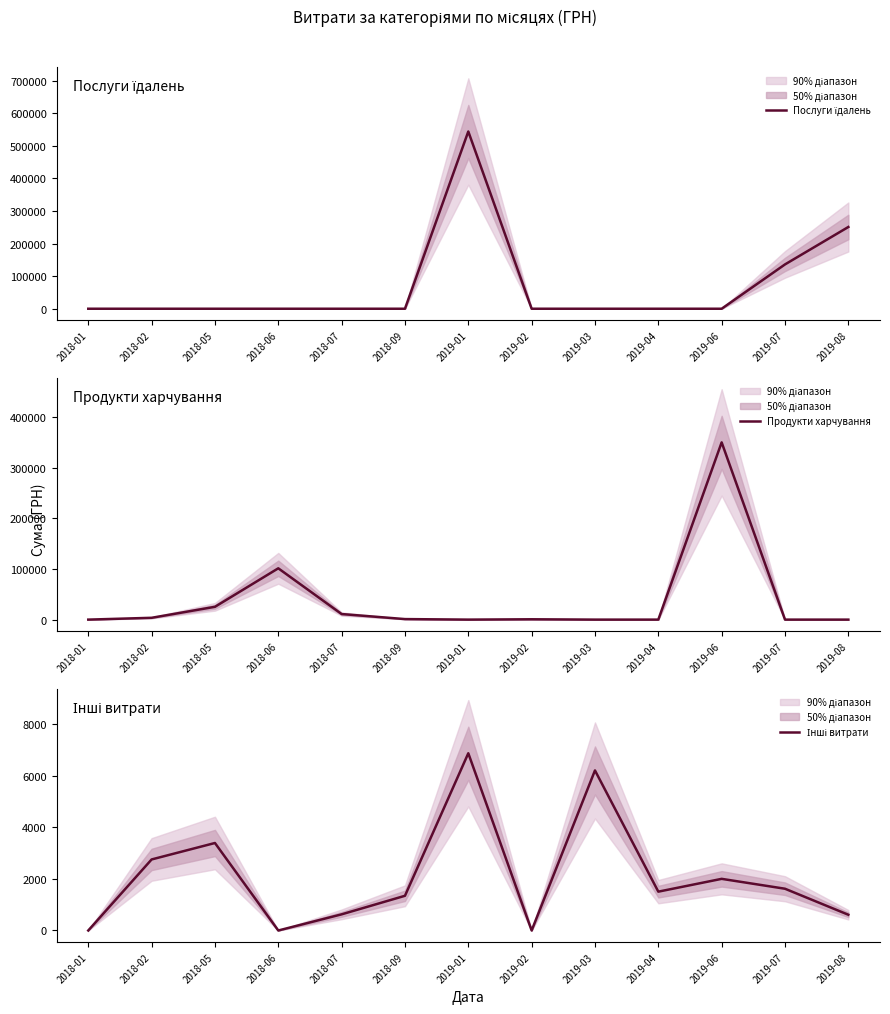

Which label corresponds to the largest value in the chart?

2019-01